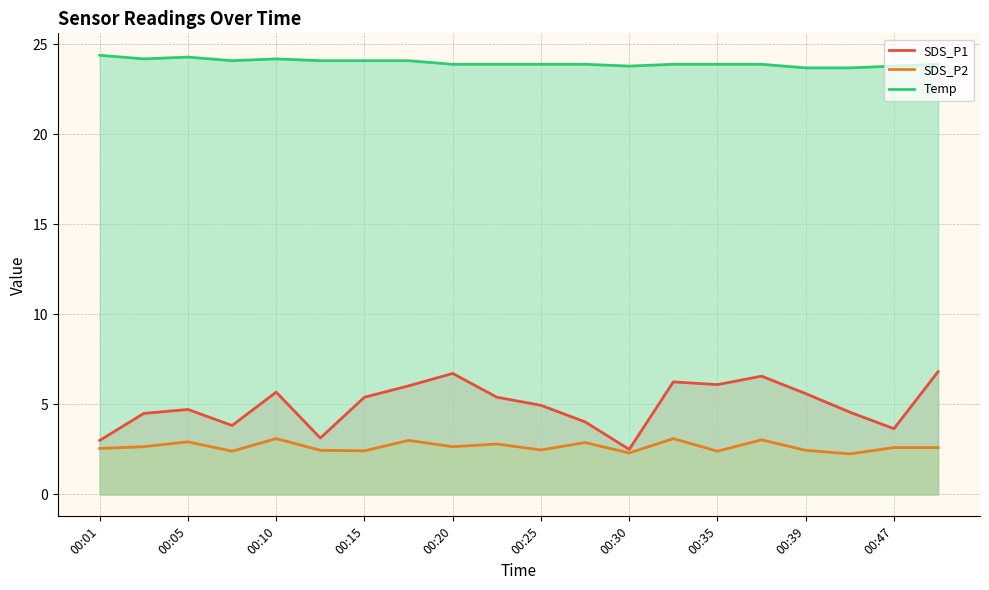

What is the minimum value shown in the chart?

2.2